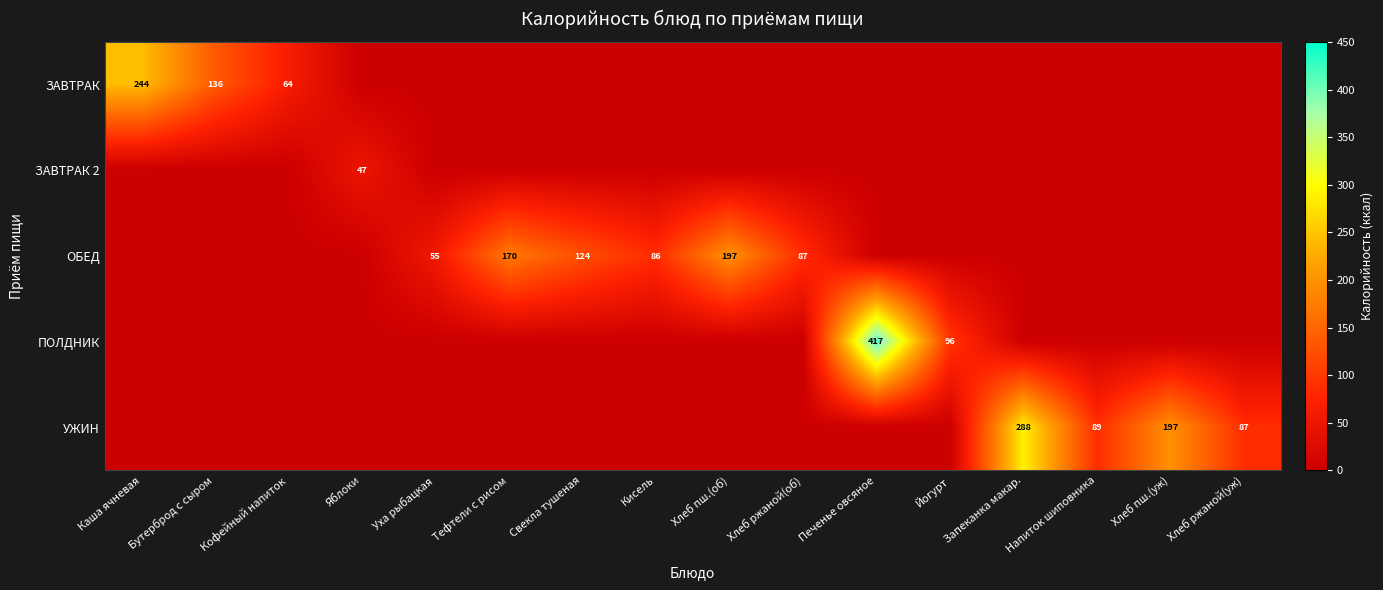

Is it true that ПОЛДНИК equals 417 at Печенье овсяное?

True